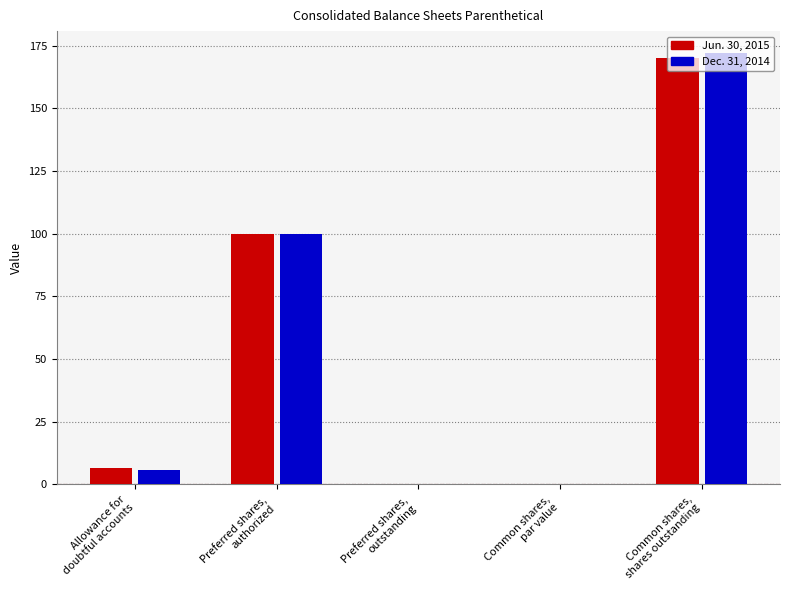

How many categories are shown in the chart?

5